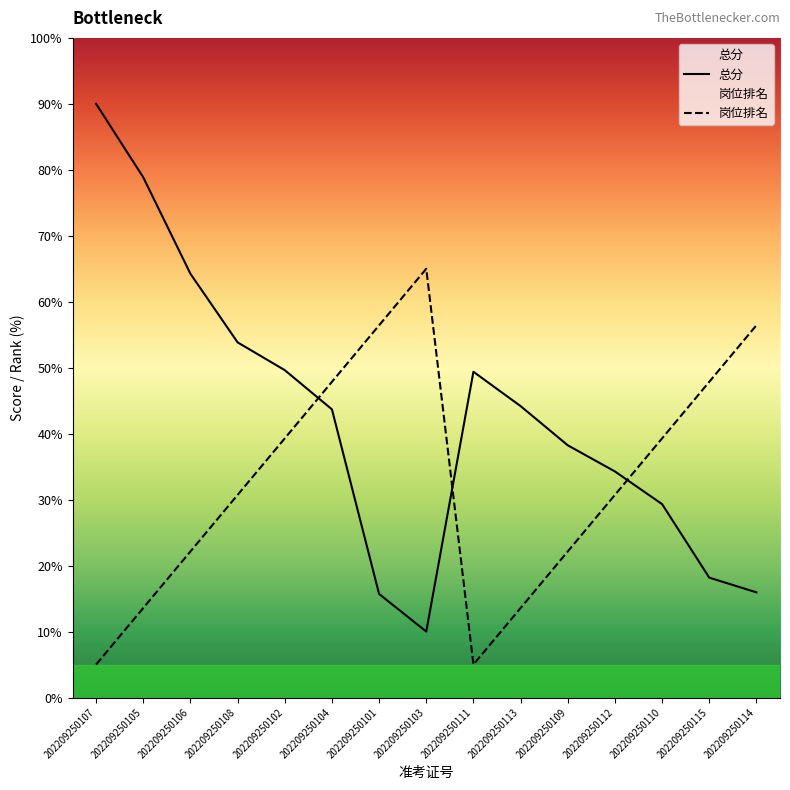

At which label is 总分 closest to 50?

202209250102